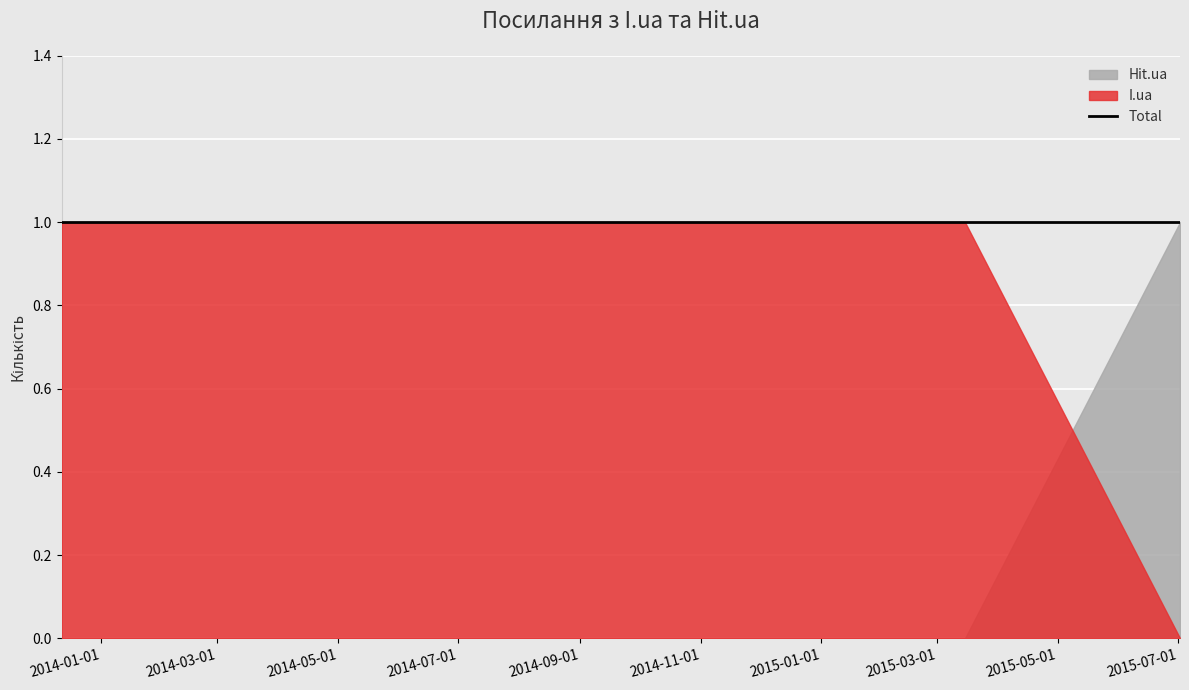

How many data points in Hit.ua are above 0?

1